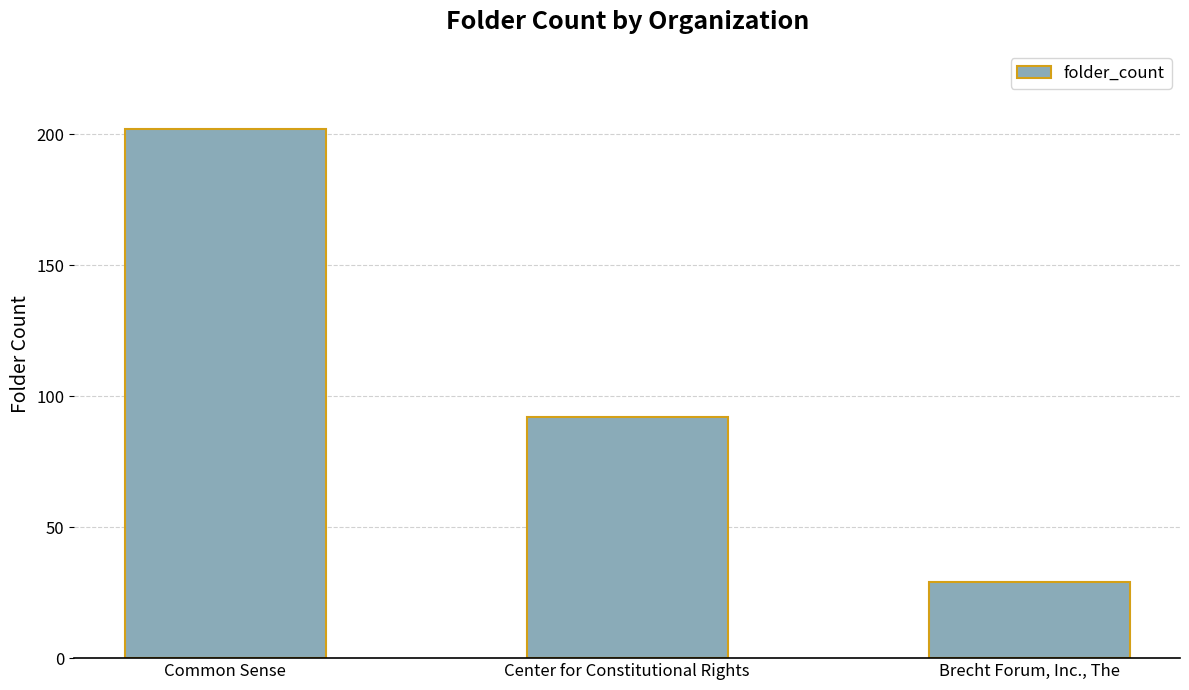

What position from the right is Brecht Forum, Inc., The?

1